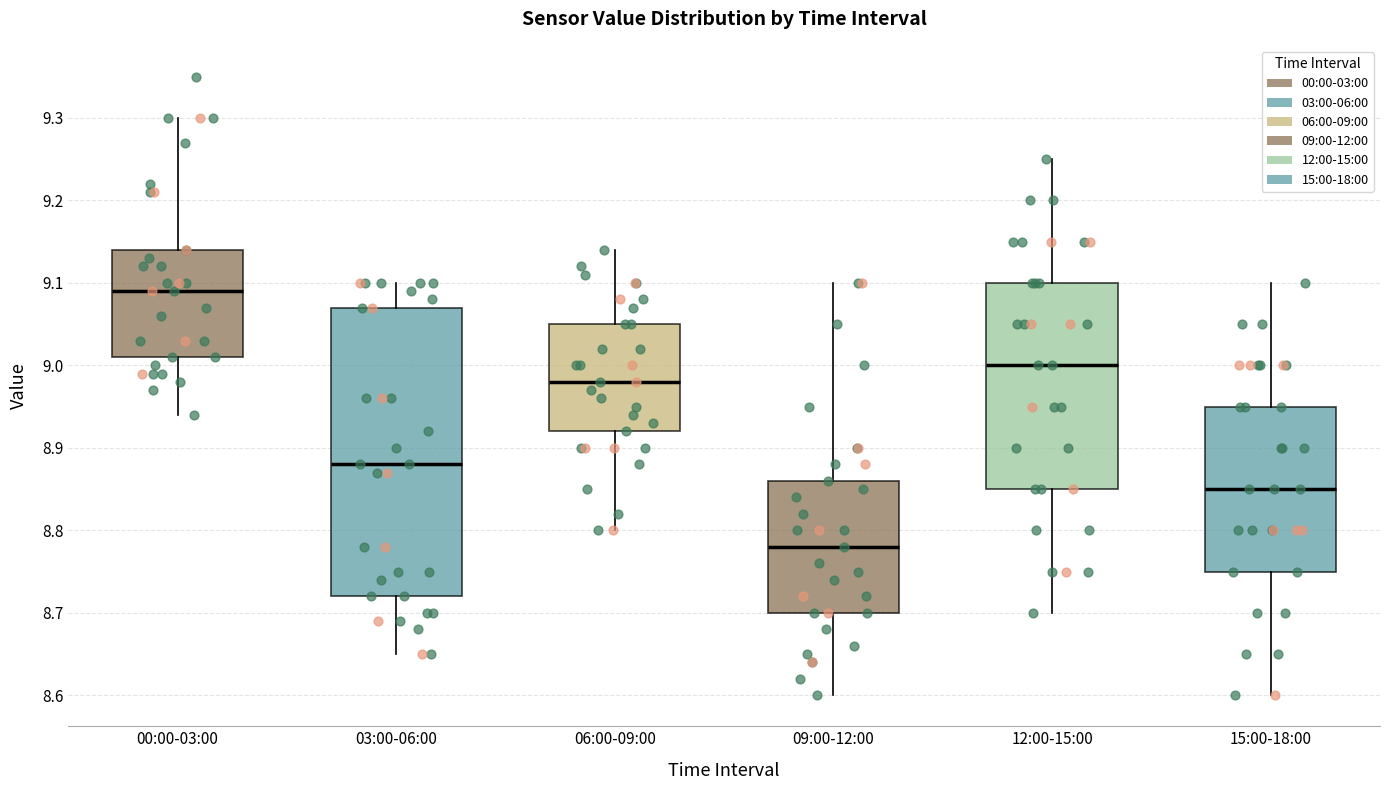

Comparing the boxes themselves (not the whiskers), which one is the tallest?

03:00-06:00